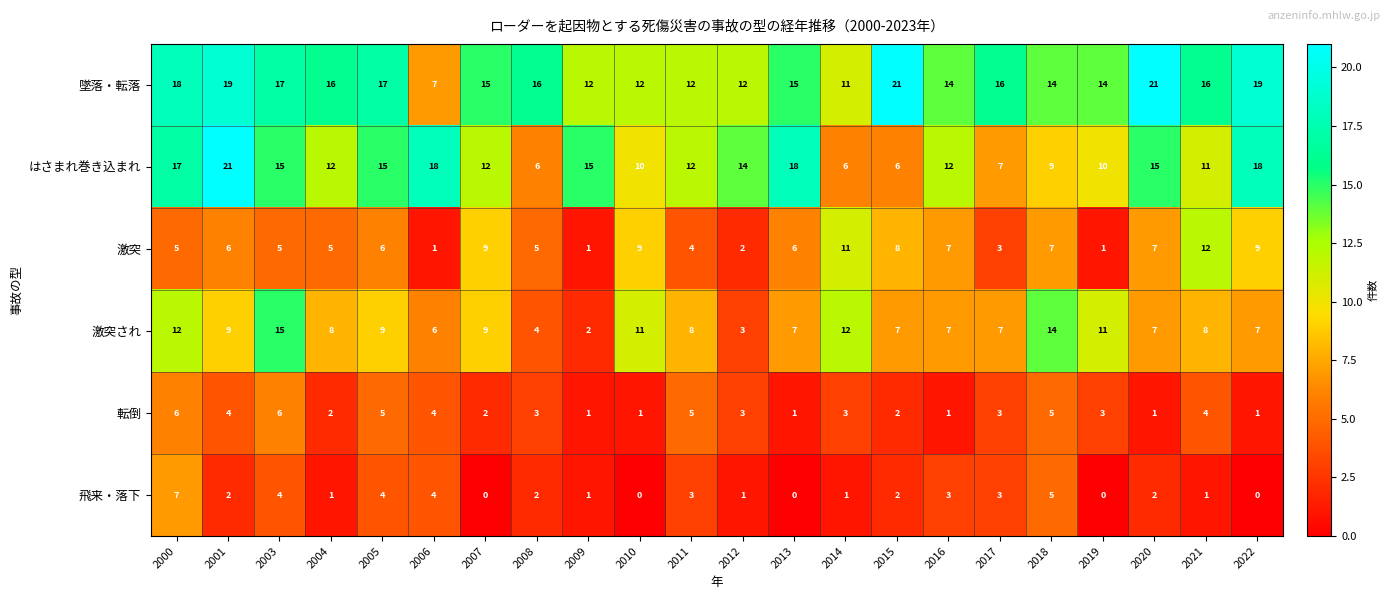

Between 2006 and 2020, which series saw the biggest shift?

墜落・転落